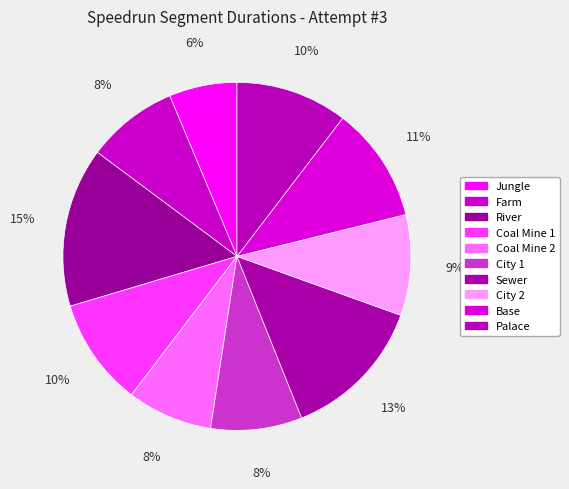

Between Jungle and Sewer, which is larger?

Sewer